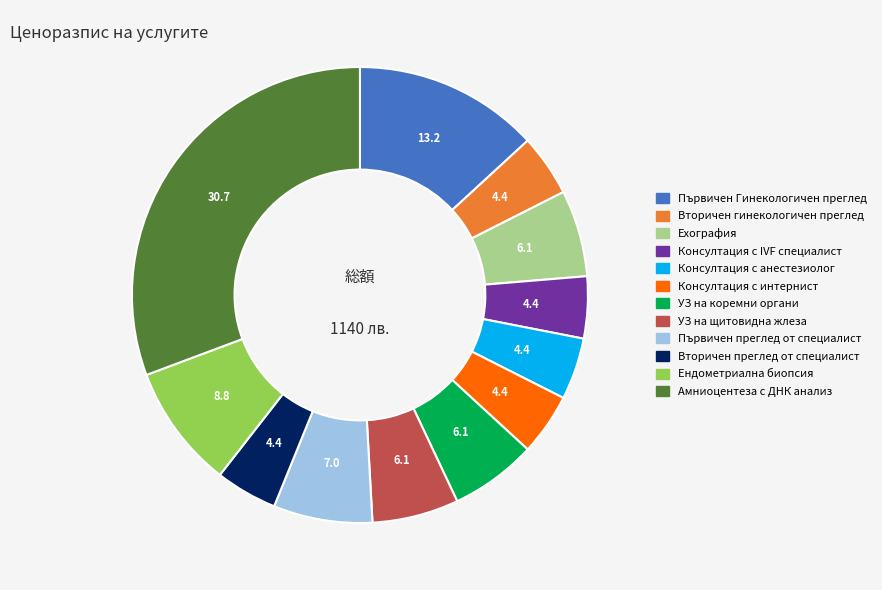

Is it true that Консултация с интернист is 4% of the pie?

True